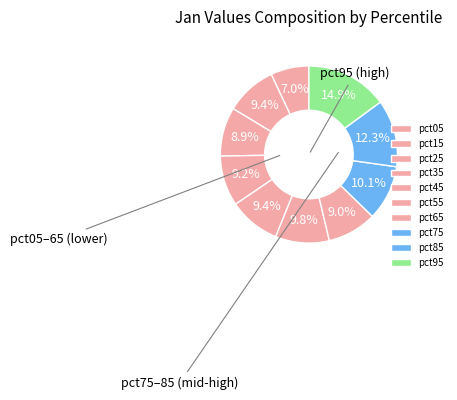

What is the largest slice in the pie chart?

pct95